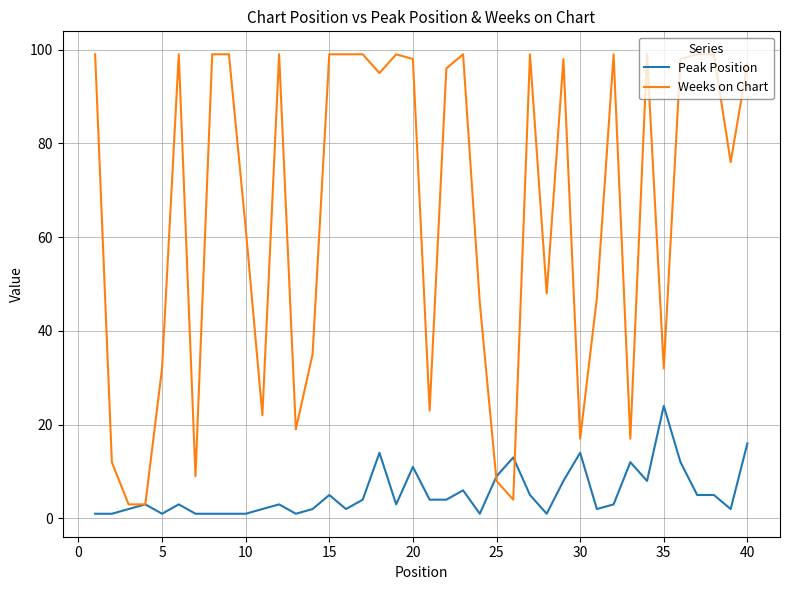

List the series in order of their overall mean, lowest first.

Peak Position, Weeks on Chart